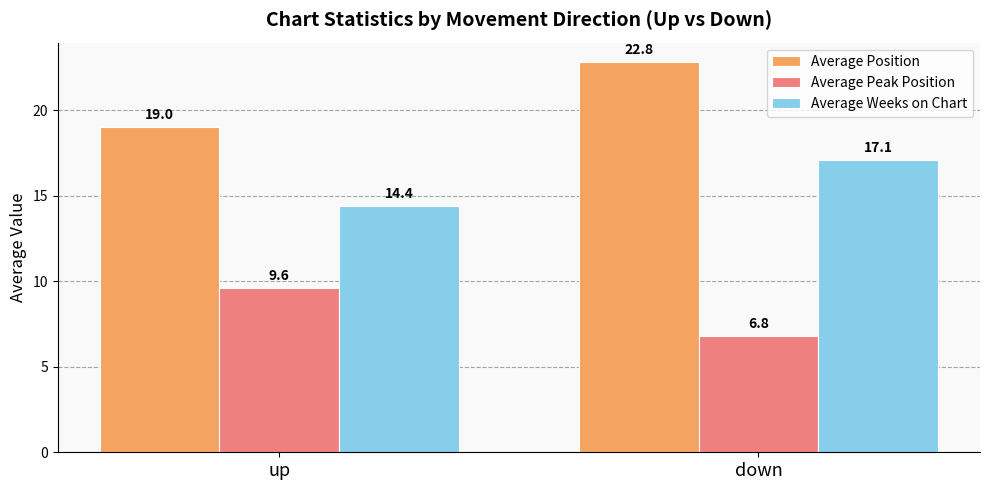

Which series has the largest total across all categories?

Average Position